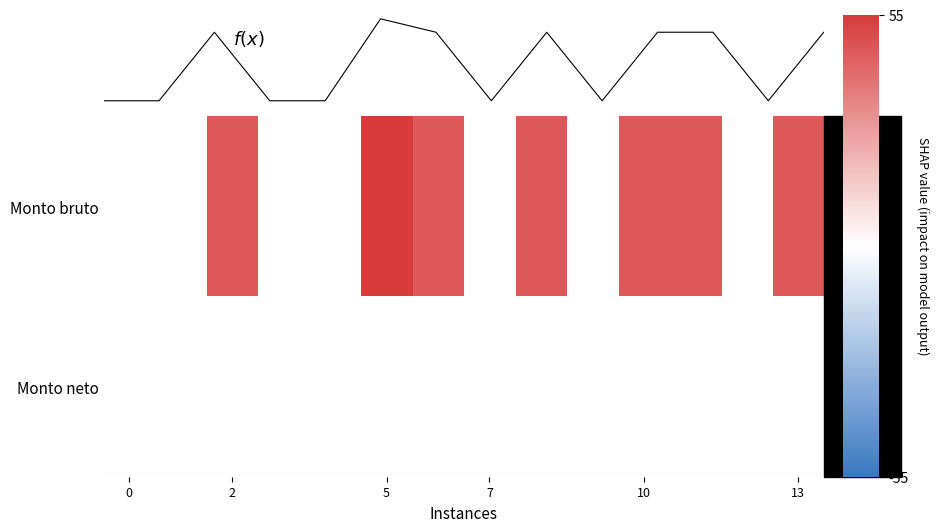

Which series has the largest range (max minus min)?

Monto bruto